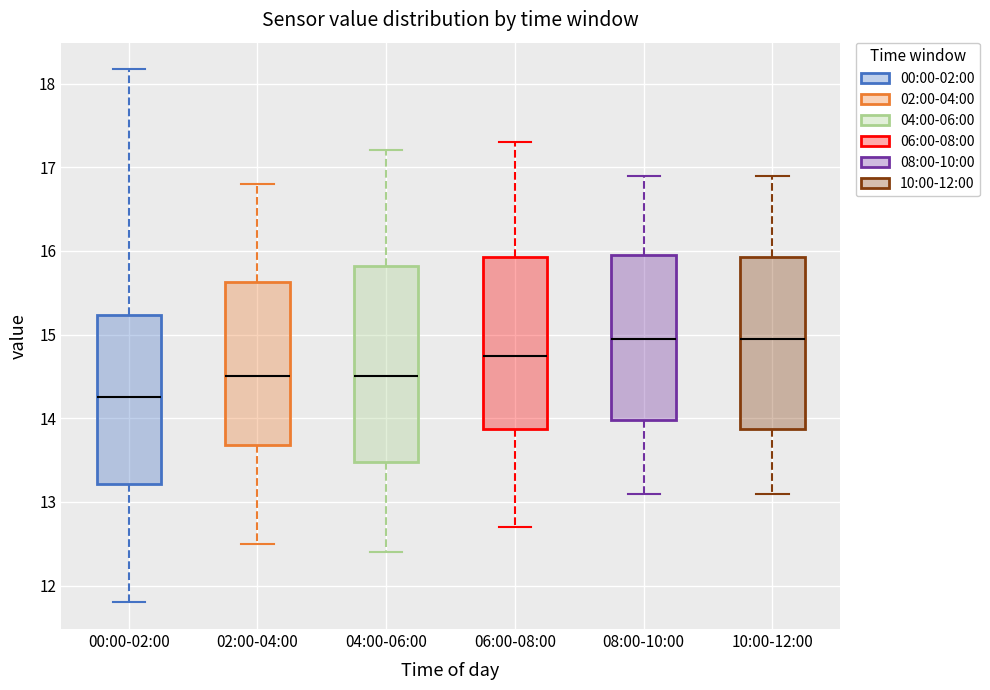

Comparing the boxes themselves (not the whiskers), which one is the tallest?

04:00-06:00